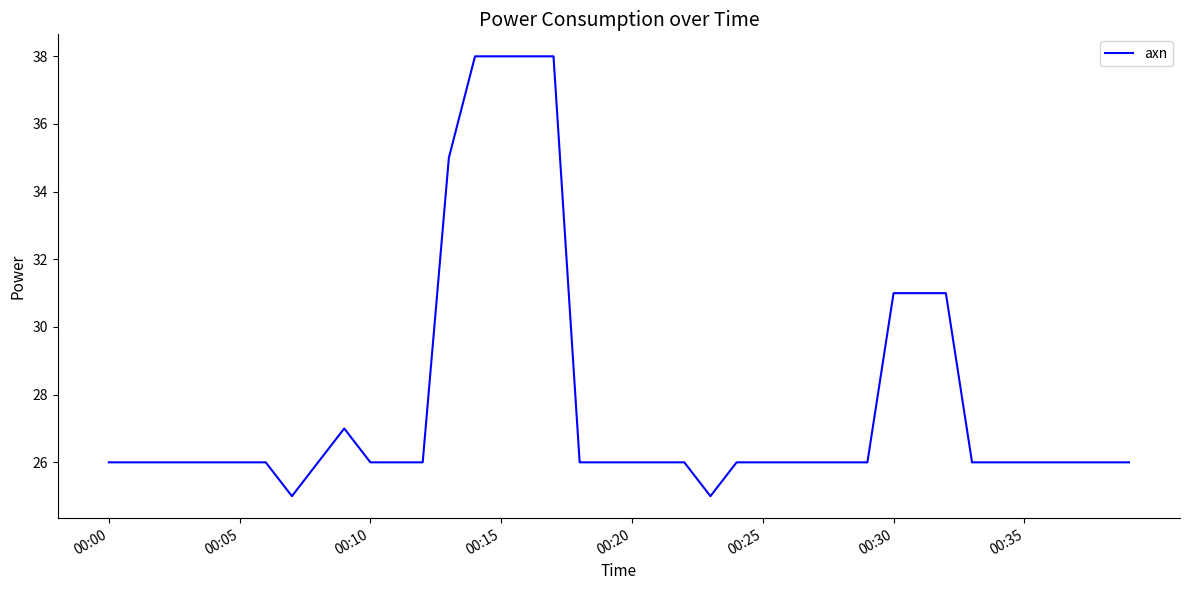

What is the minimum value shown in the chart?

25